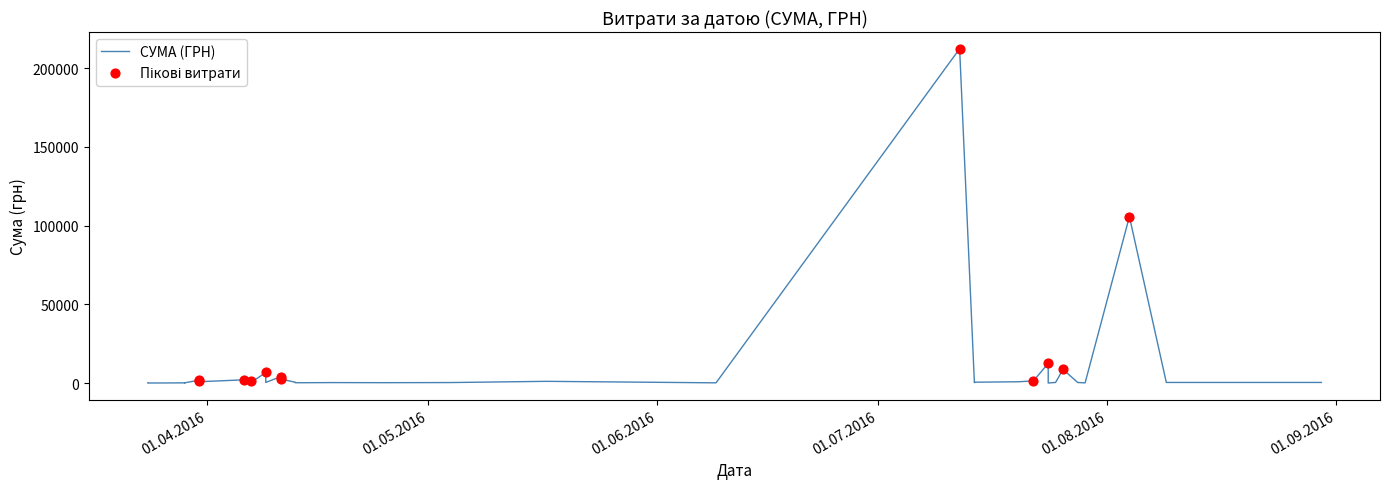

Approximately how many times larger is the value at 25.07.2016 compared to 25.04.2016?

1.7